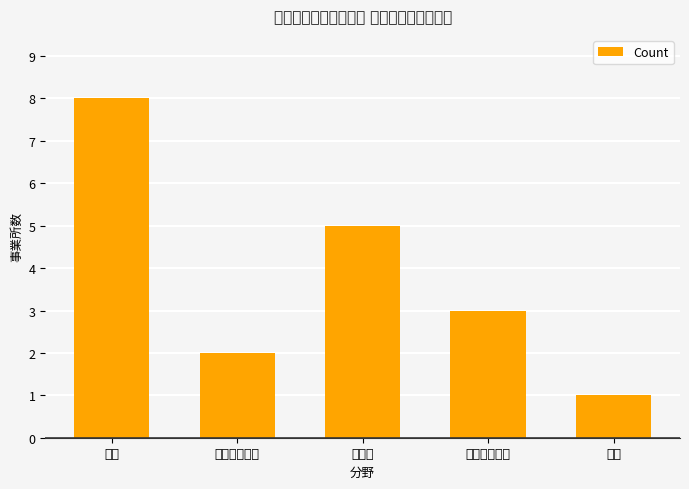

What is the value of the 3rd bar from the left?

5